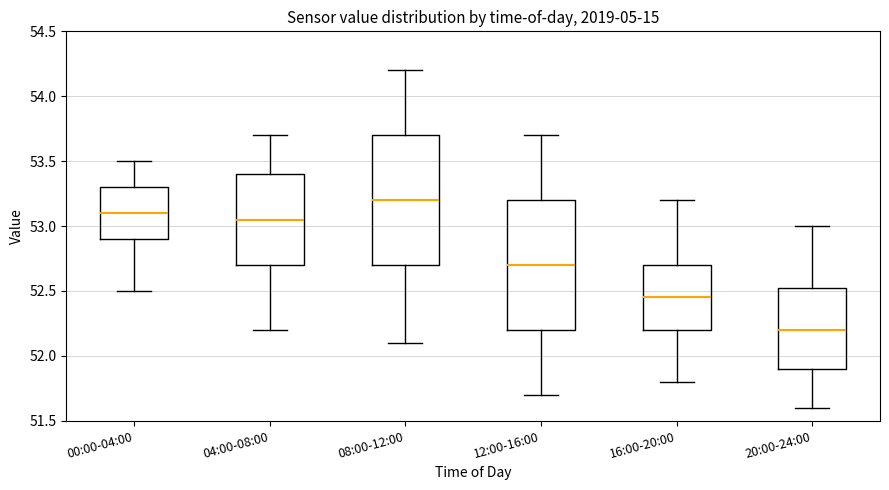

Where does the upper whisker of the box for 00:00-04:00 end on the y-axis? The values are not printed on the chart, so give them approximately, as read against the axis.

53.50